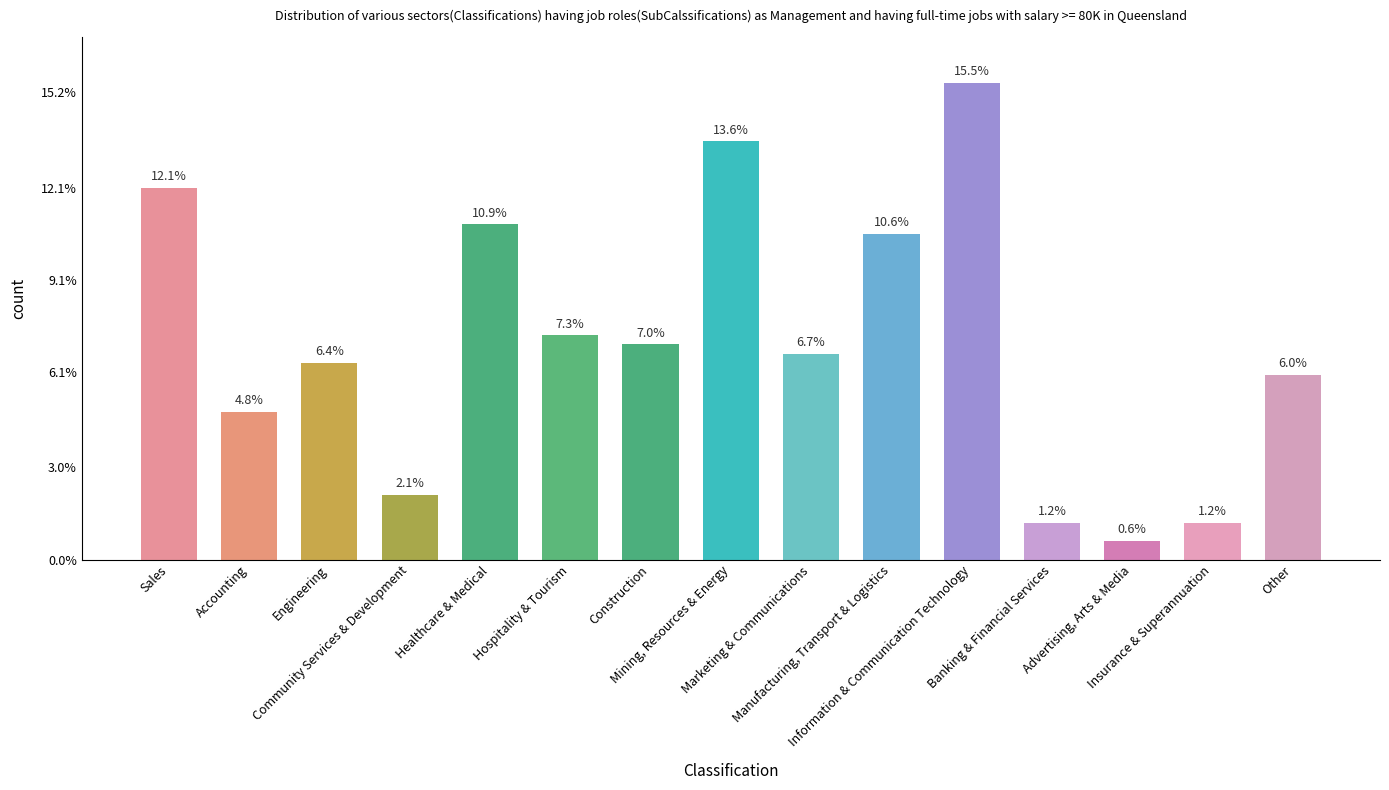

What is the value of the 7th bar from the left?

7.0